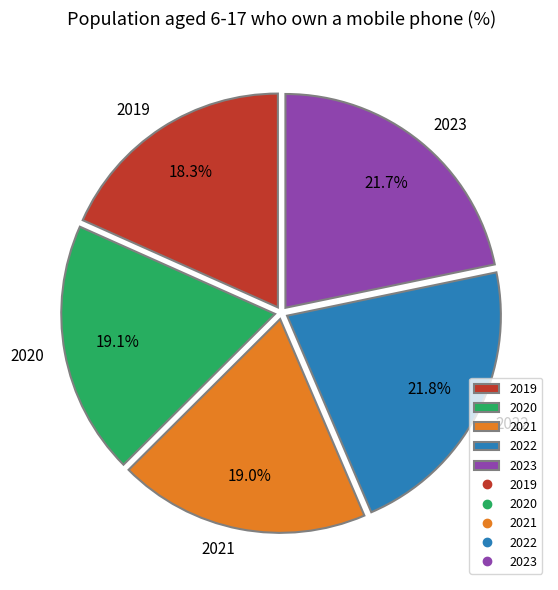

What is the ratio of the value at 2021 to the value at 2019?

1.0